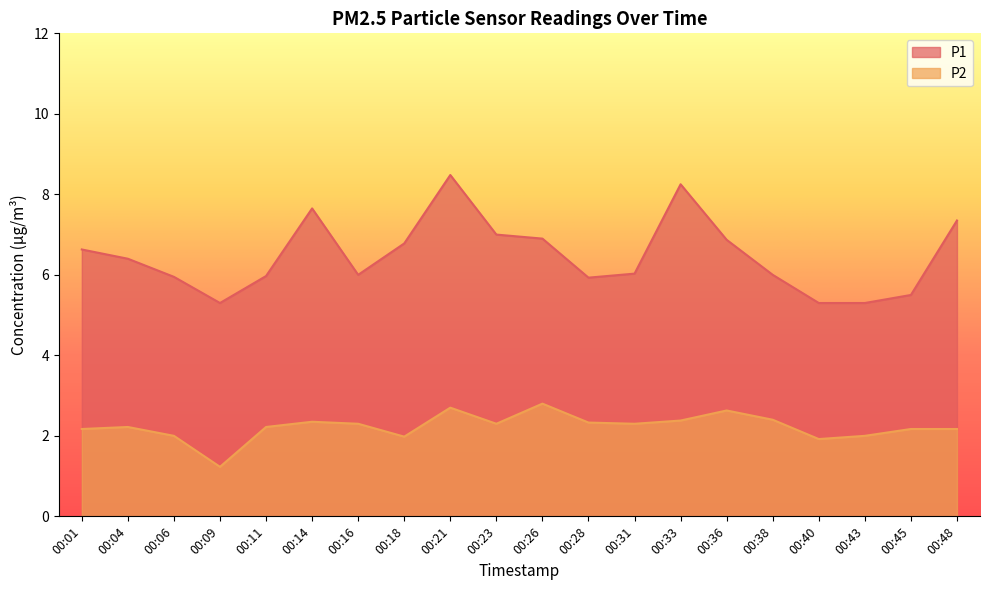

True or false: P1 has more than 1 points higher than both neighbors.

True